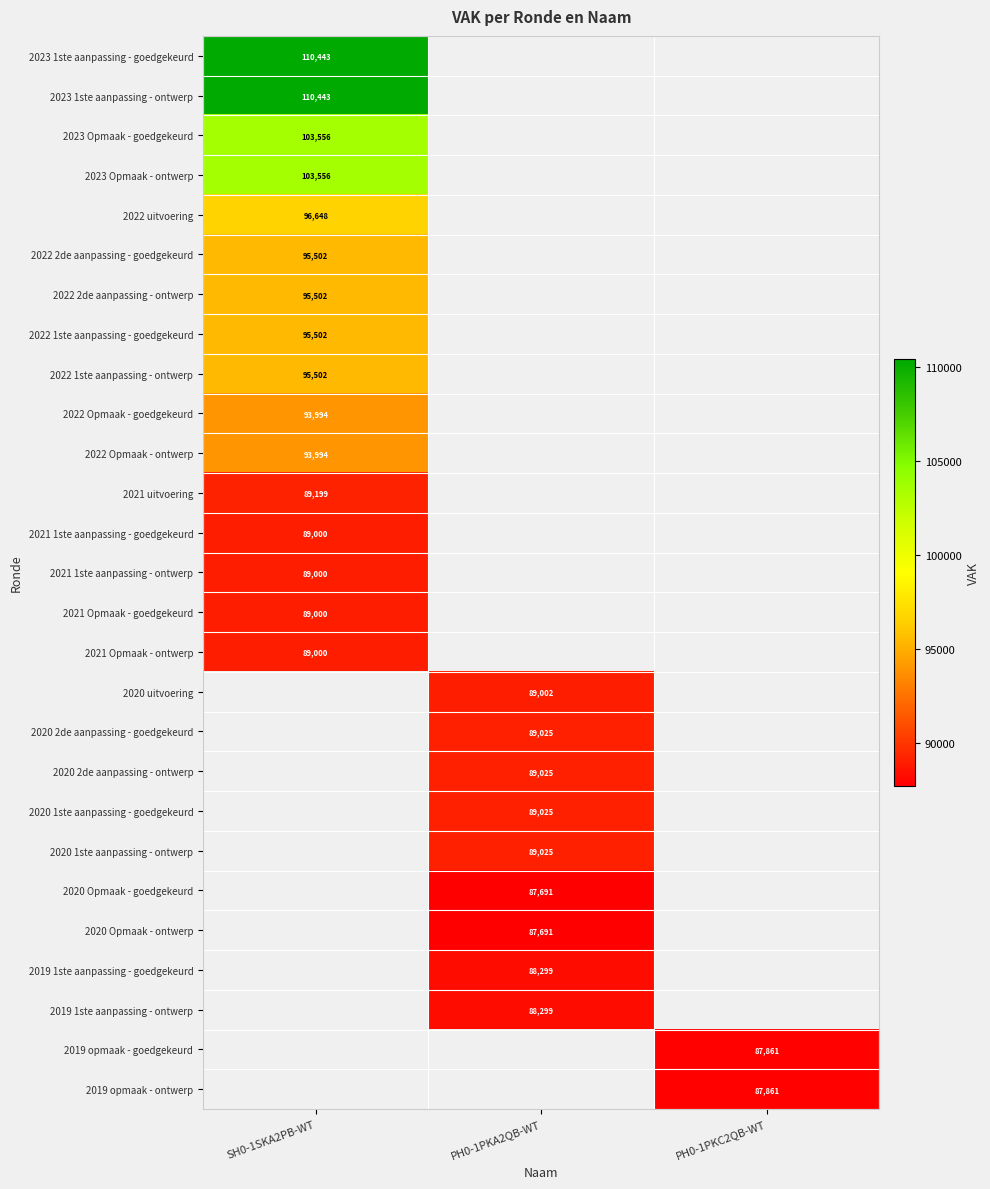

The 2023 Opmaak - goedgekeurd series shows 20895.5 at SH0-1SKA2PB-WT. True or false?

False